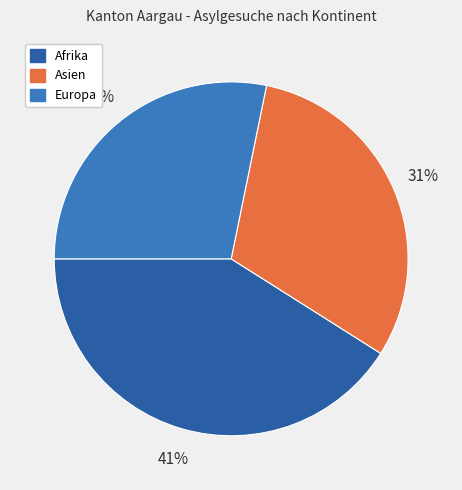

Does Afrika represent more than half of the total?

No